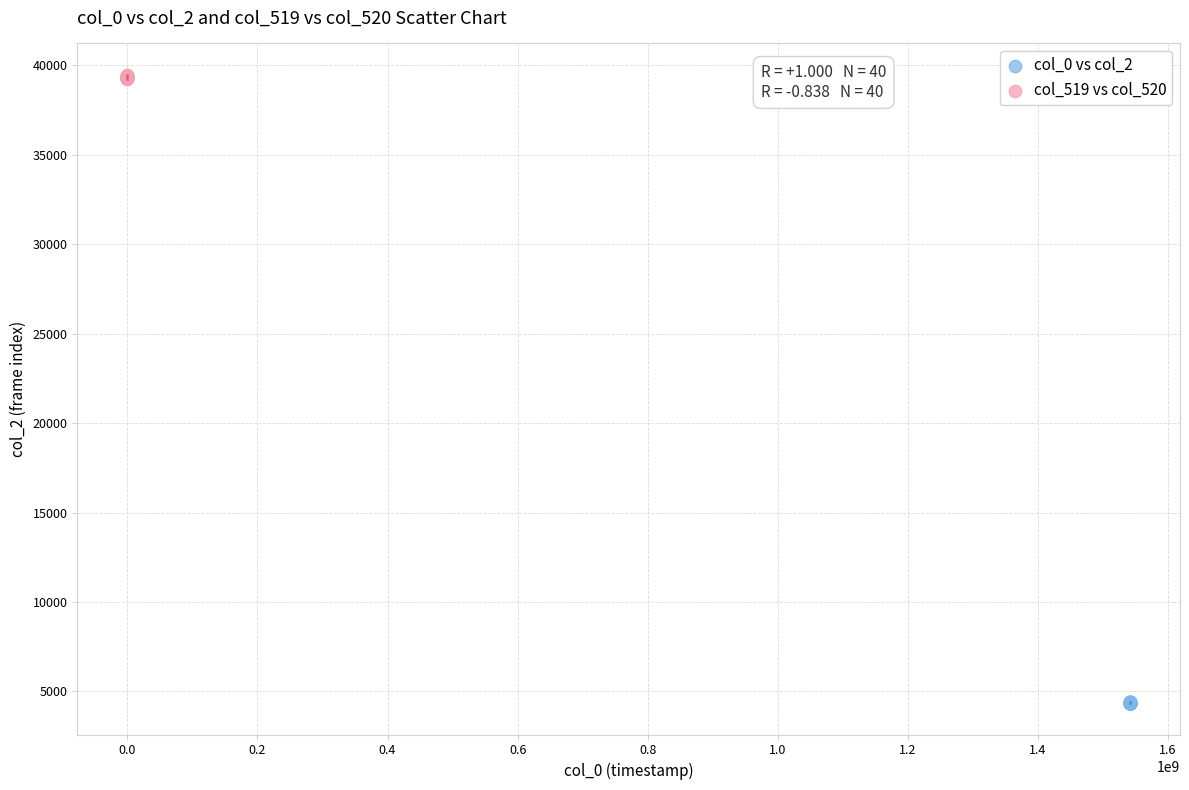

Which series has the largest Y range (max minus min)?

col_519 vs col_520